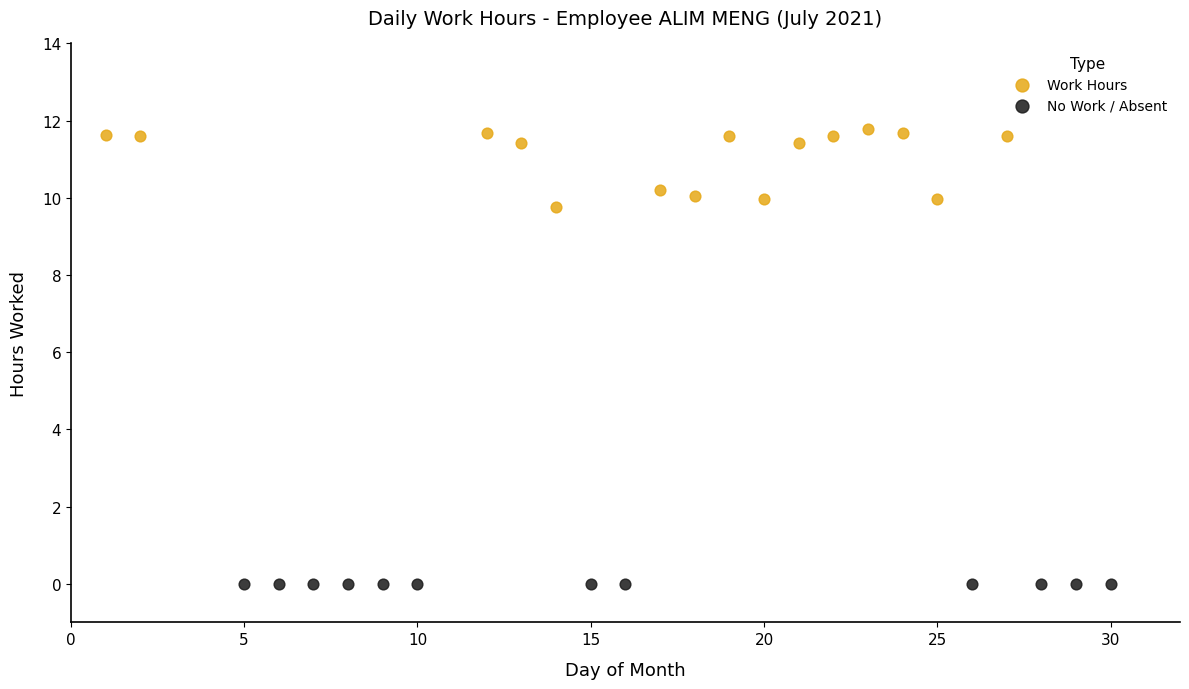

Which series reaches the maximum Y coordinate?

Work Hours